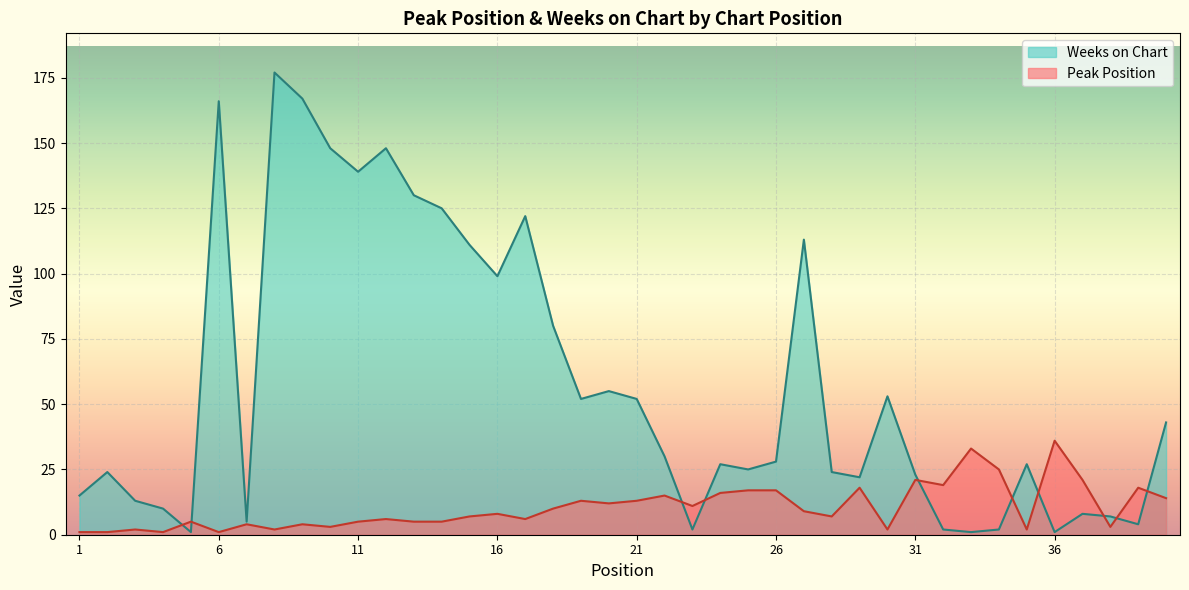

Is the value of Peak Position at 32 greater than the value of Weeks on Chart at 15?

No